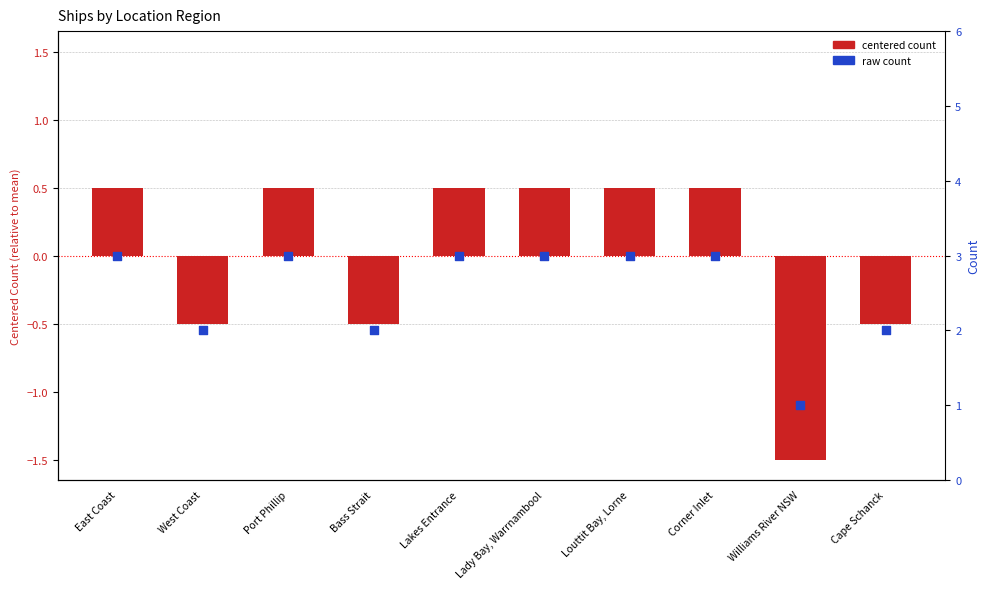

Which series contains the highest Y value?

count